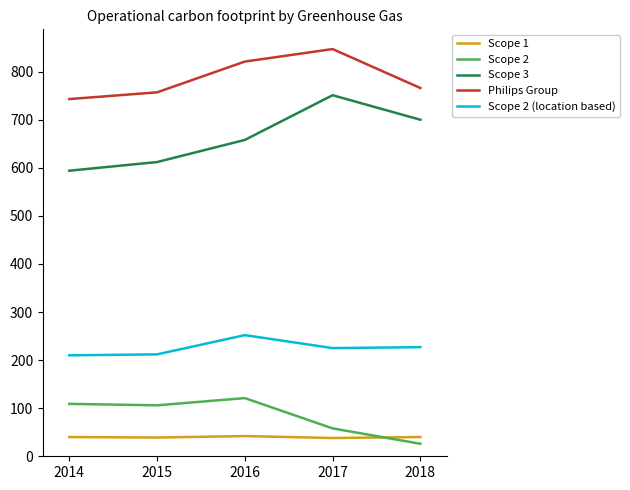

True or false: Scope 2 and Scope 3 cross at least once.

False